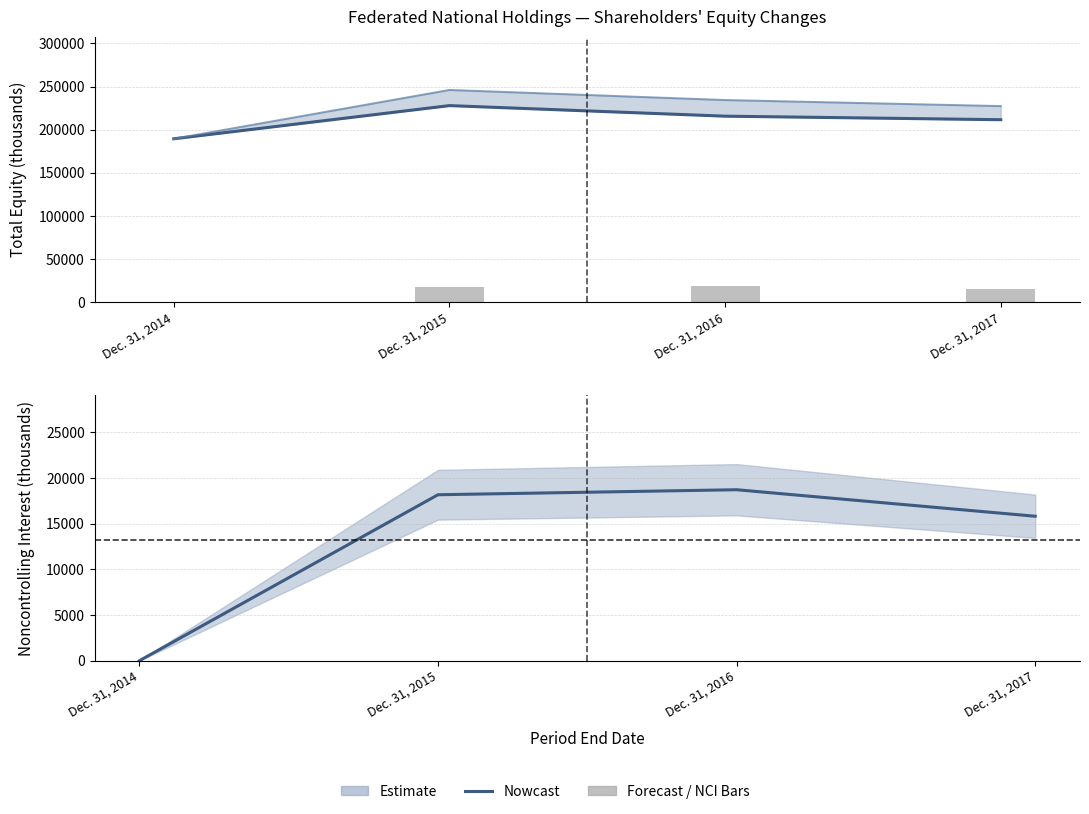

What is the total value across all series at Dec. 31, 2016?

468930